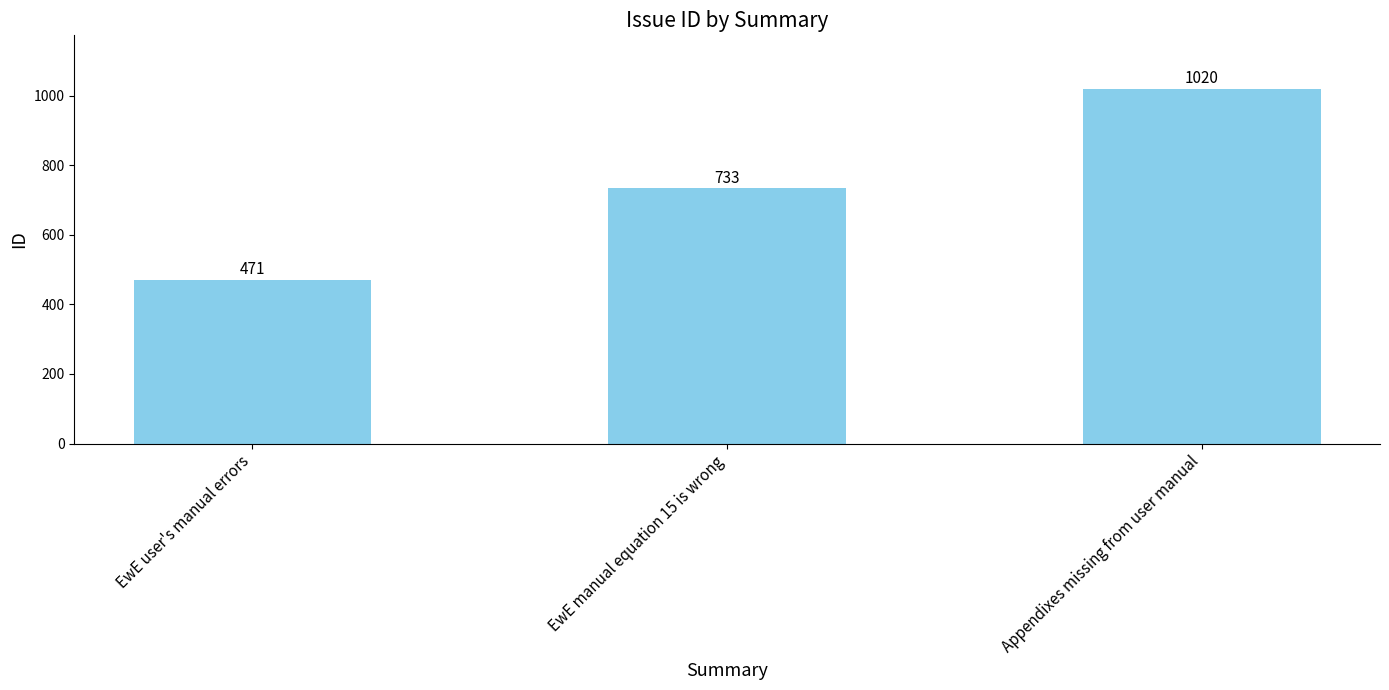

What is the value of the 2nd bar from the left?

733